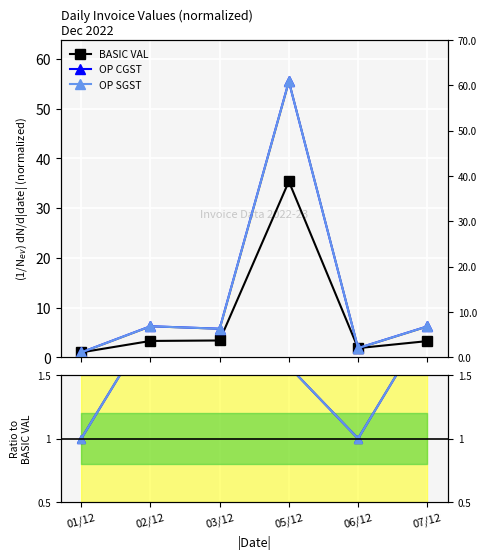

True or false: OP SGST / BASIC VAL and OP SGST intersect in this chart.

False